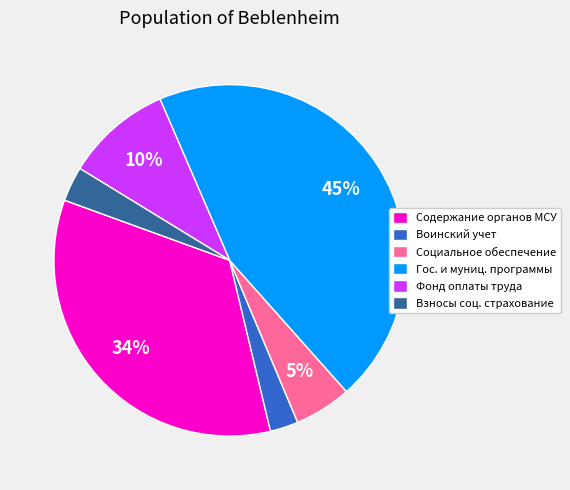

Combined, do Фонд оплаты труда and Содержание органов МСУ account for over 50%?

No